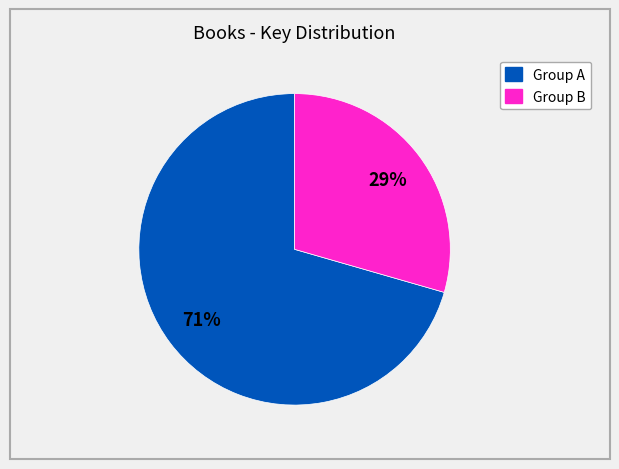

To the nearest percent, what is the average slice percentage?

50%